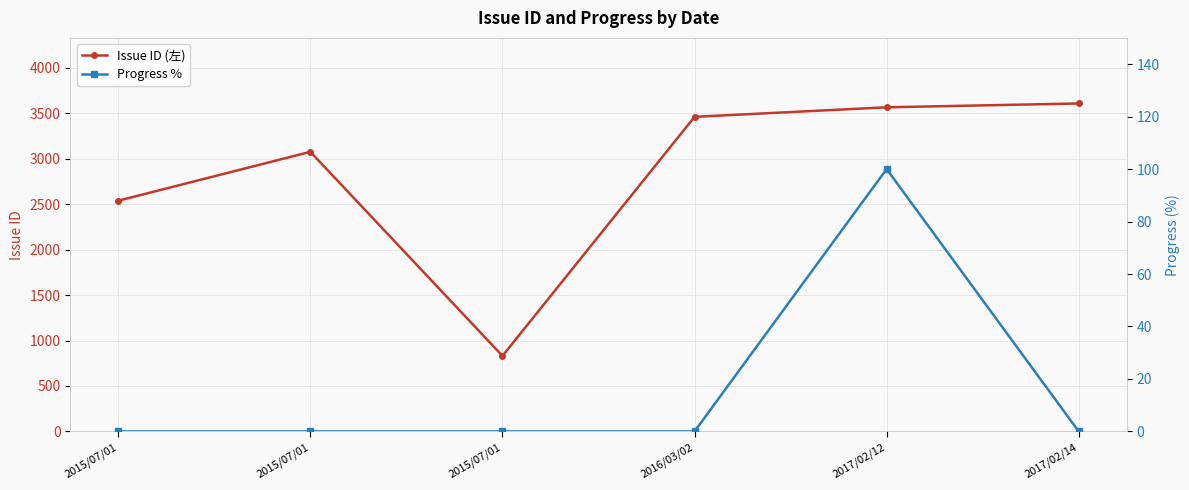

Which series has the largest total across all categories?

Issue ID (左)